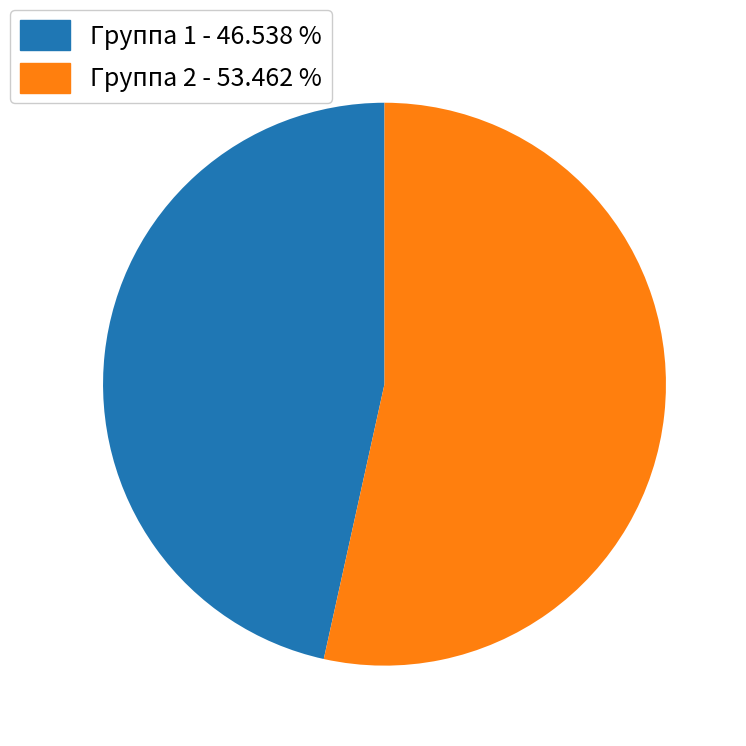

Does Группа 2 - 53.462 % account for over 50% of the chart?

Yes